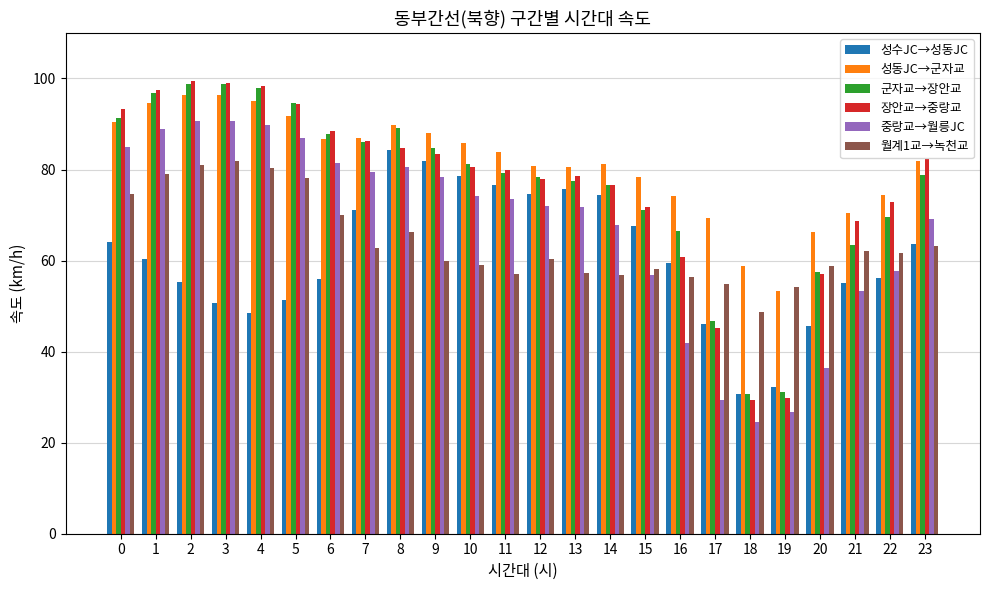

What is the smallest value displayed?

24.6